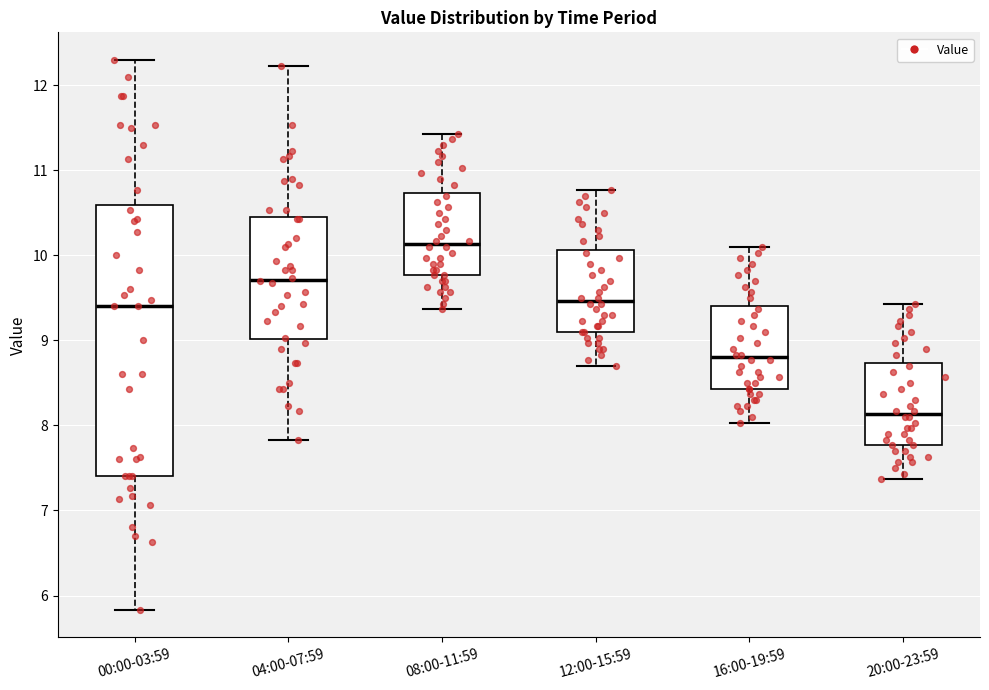

Which box is the tallest, from its lower edge to its upper edge?

00:00-03:59